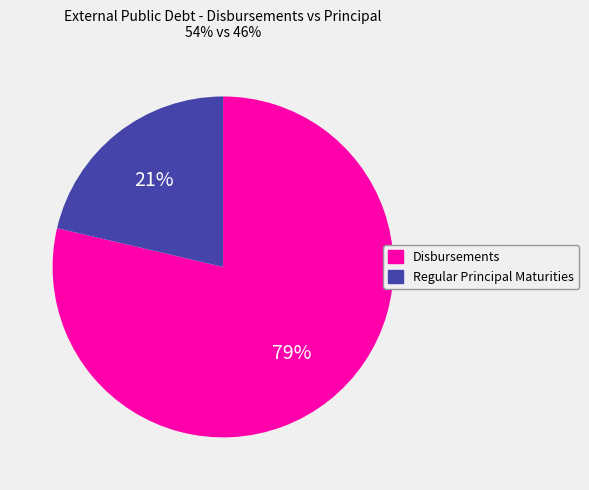

True or false: Disbursements accounts for 92% of the total.

False